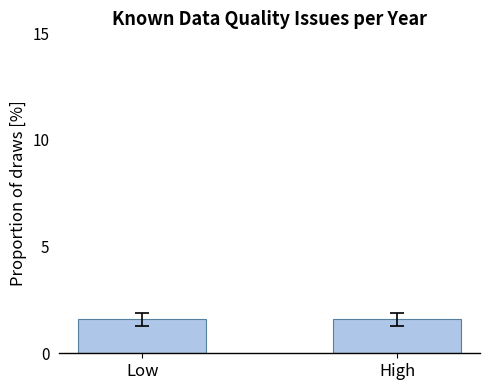

Does the chart contain stacked bars?

No